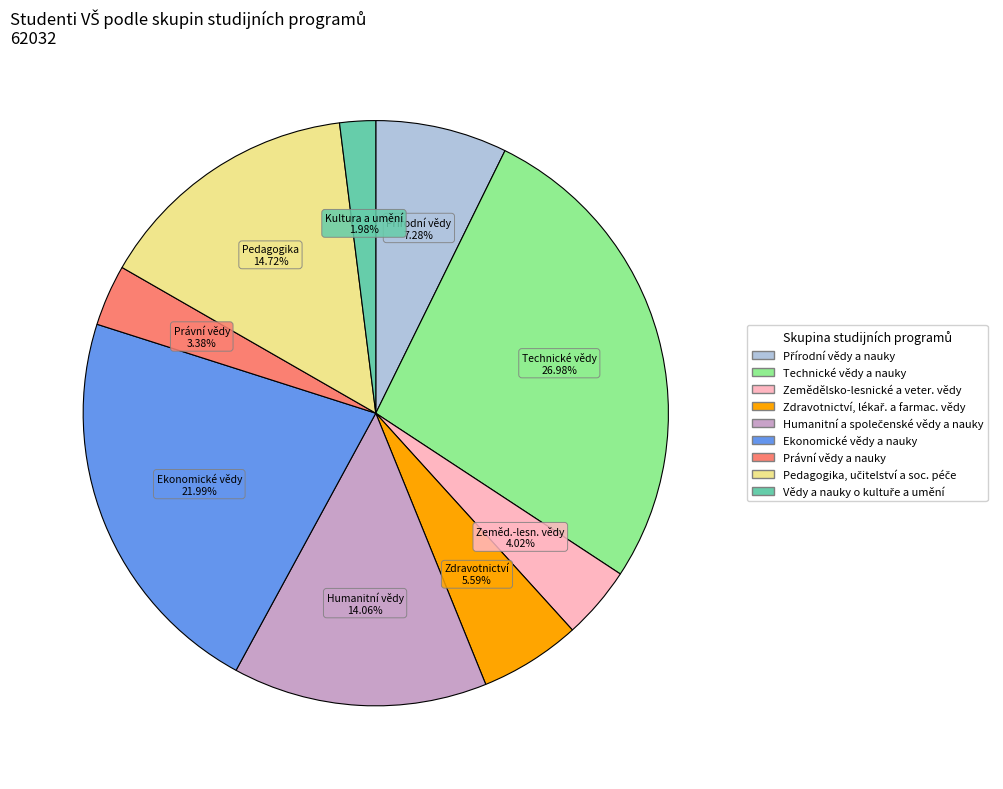

What is the largest slice in the pie chart?

Technické vědy a nauky